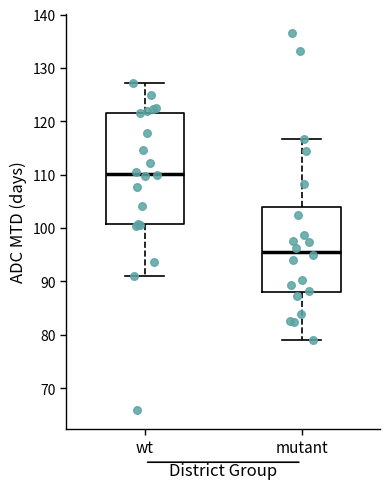

Where does the lower whisker of the box for wt end on the y-axis? The values are not printed on the chart, so give them approximately, as read against the axis.

91